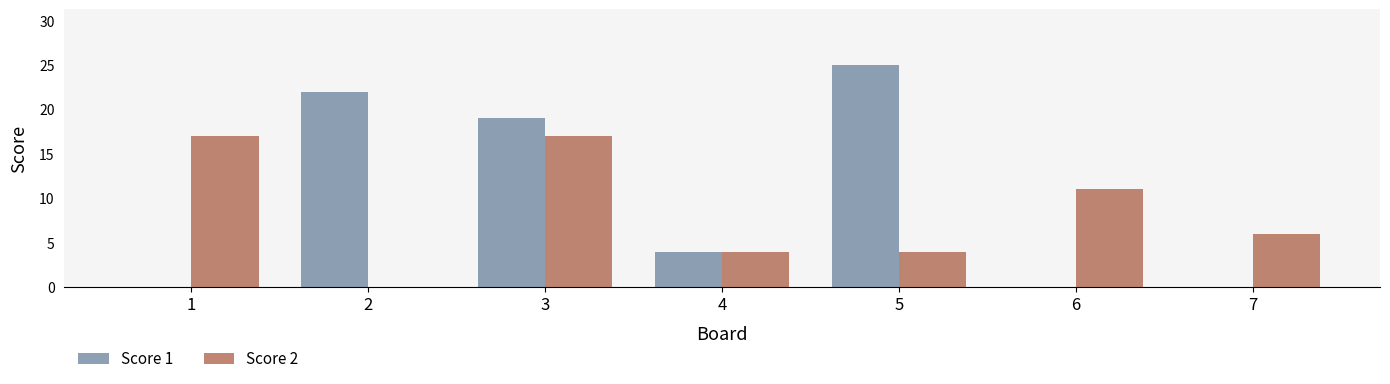

Count the number of categories in the chart.

7